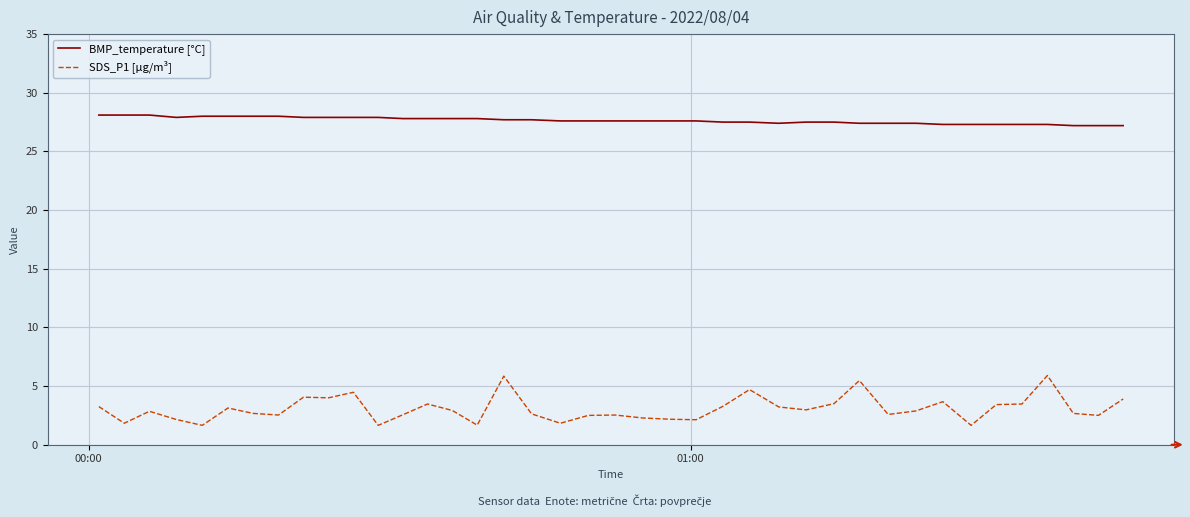

What is the greatest value displayed?

28.1